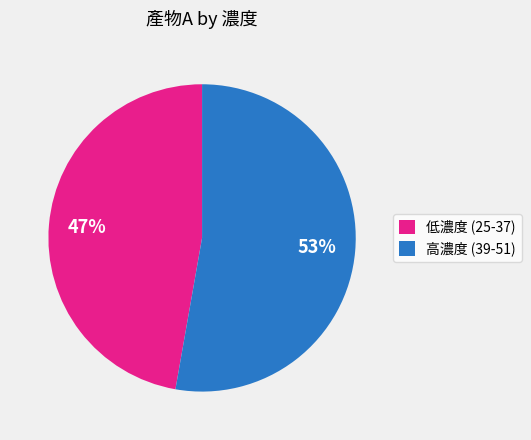

Between 高濃度 (39-51) and 低濃度 (25-37), which is larger?

高濃度 (39-51)